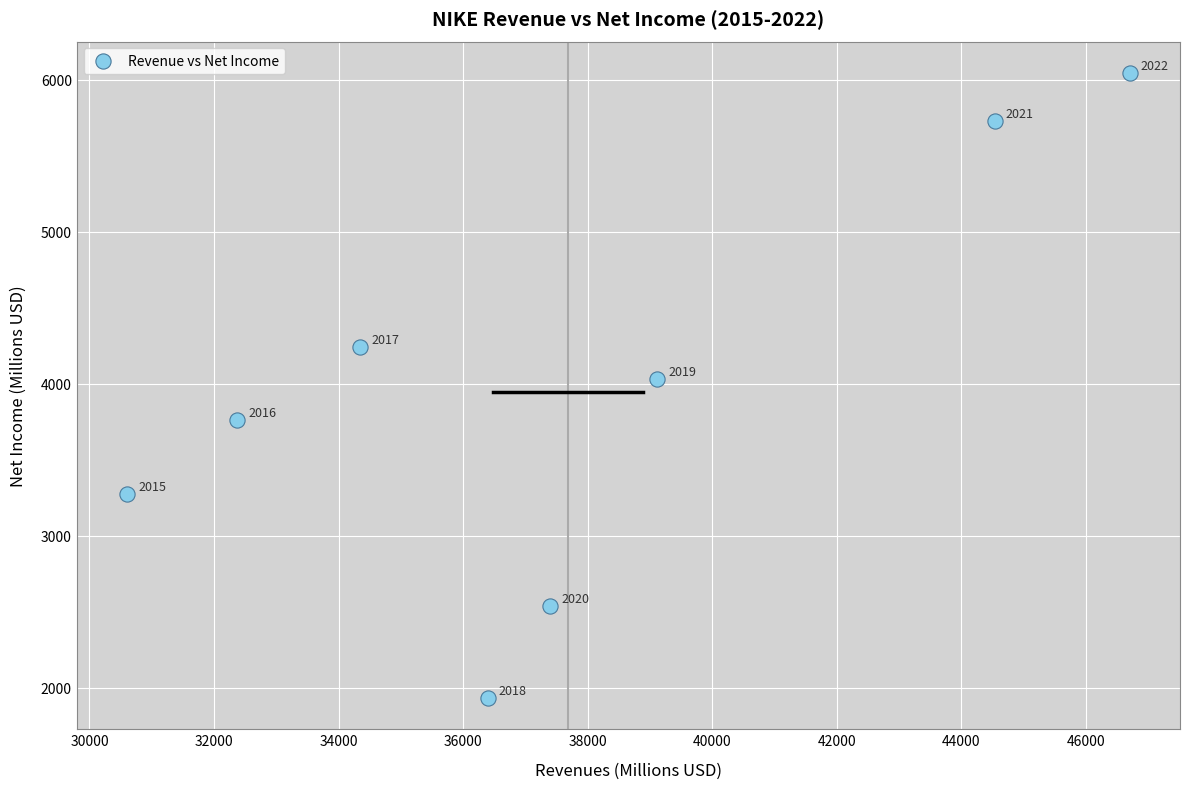

What Y value in the scatter plot is closest to 3989?

4029